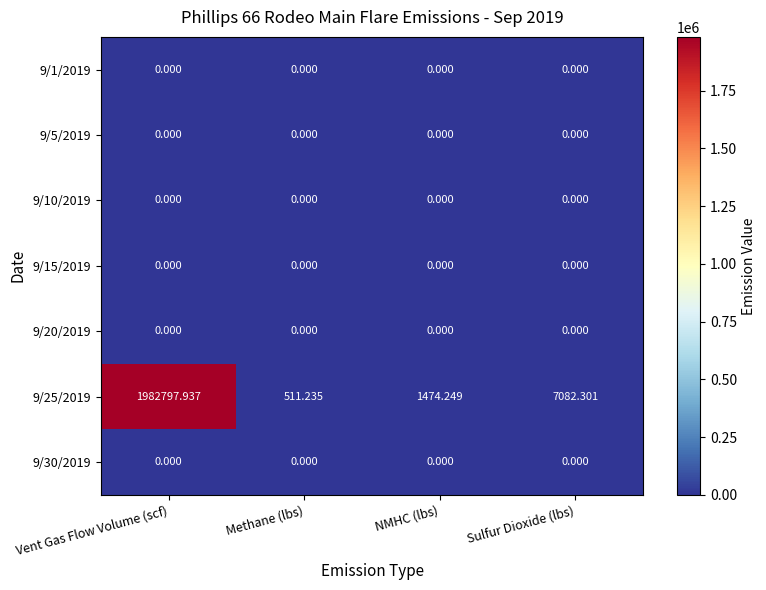

At which category does the chart reach its peak across all series?

Vent Gas Flow Volume (scf)